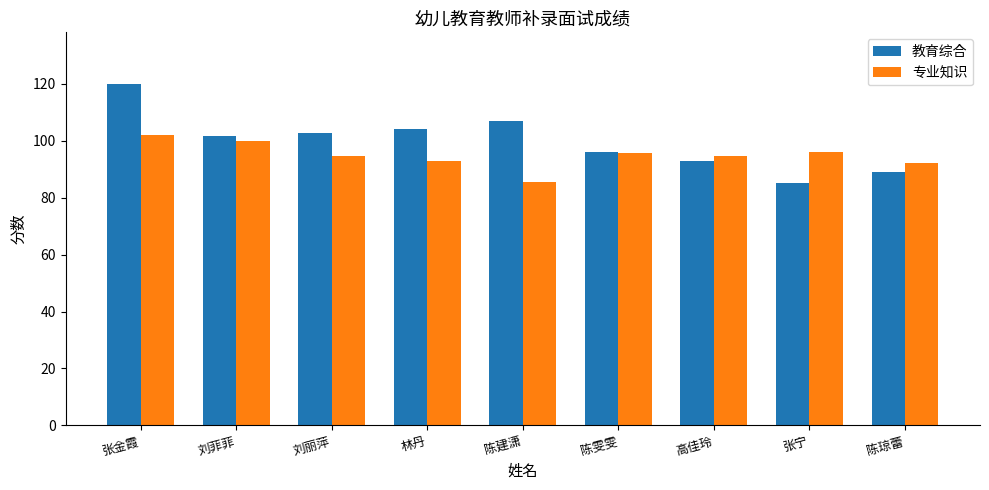

Which series changed the most between 刘菲菲 and 陈琼蕾?

教育综合